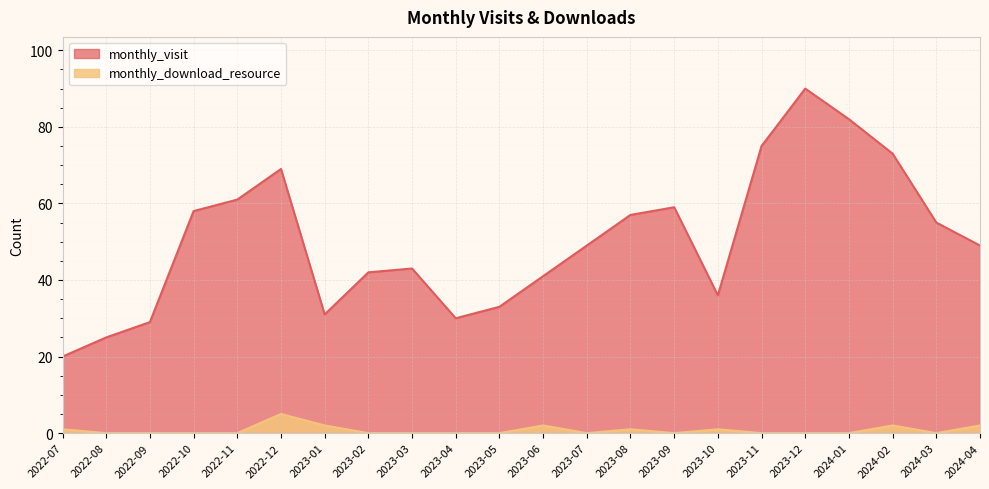

At which category is the sum across all series the highest?

2023-12